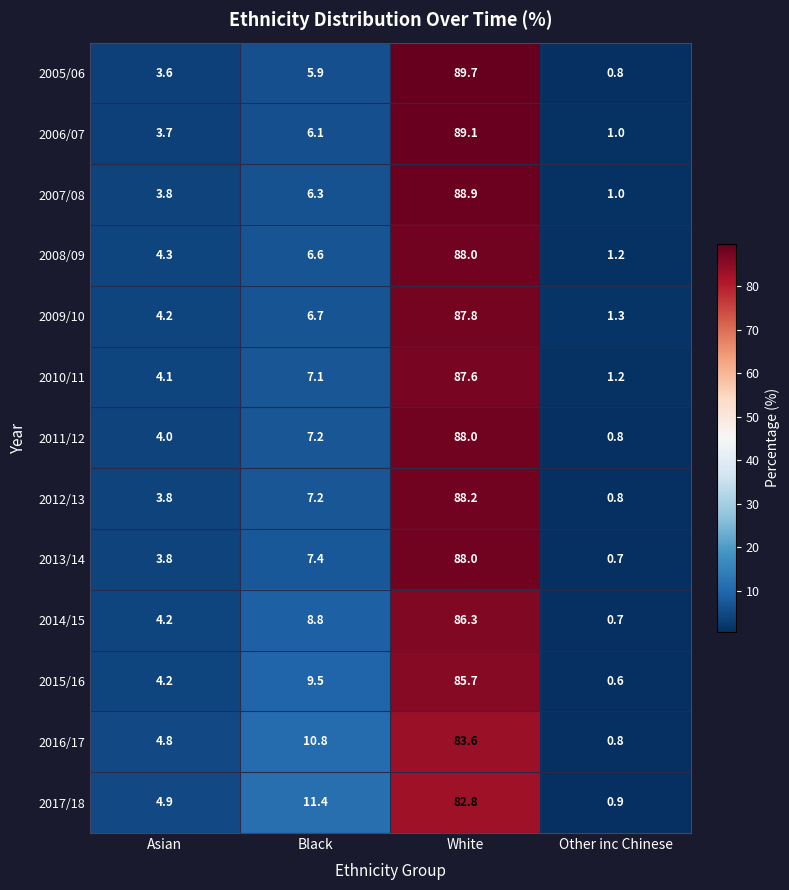

What is the maximum value shown in the chart?

89.7